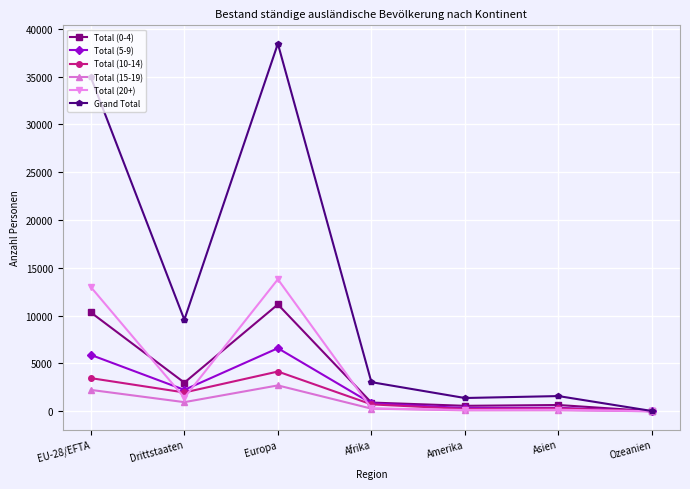

What is the value of the Total (10-14) point at the 5th from the left?

240